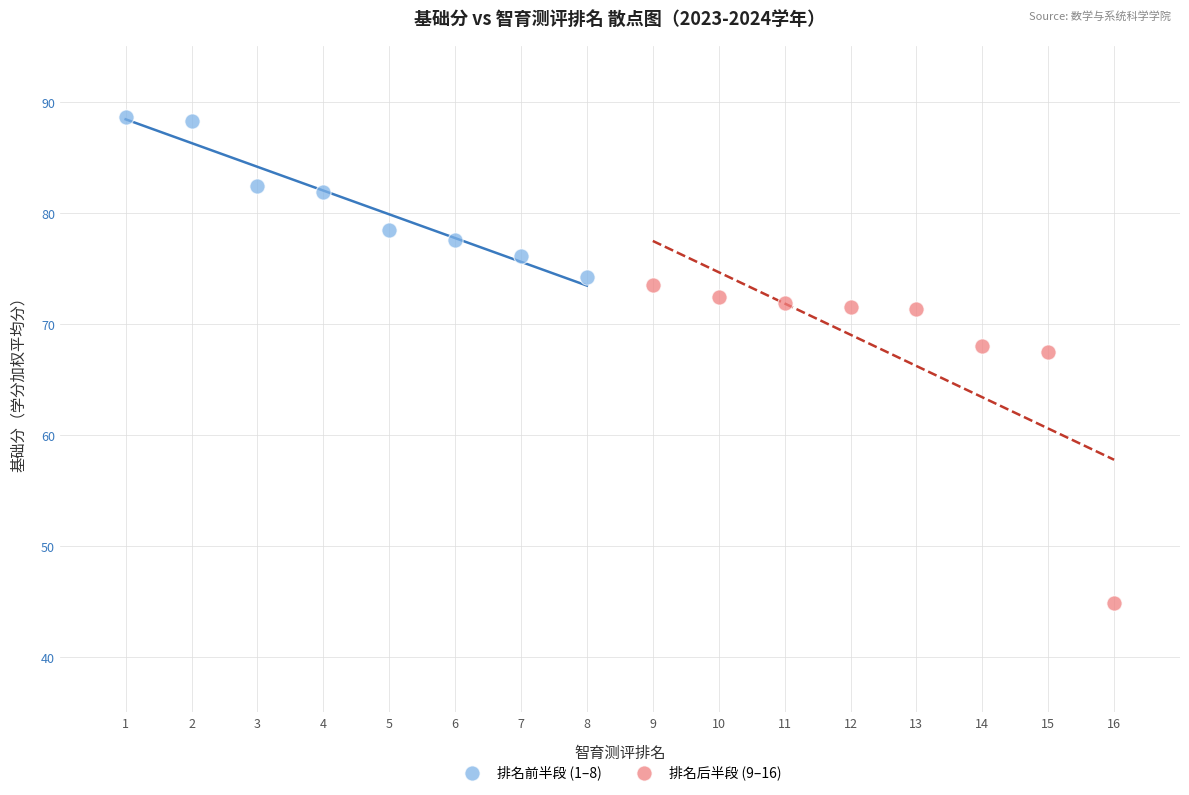

Which series has the largest Y range (max minus min)?

排名后半段 (9–16)